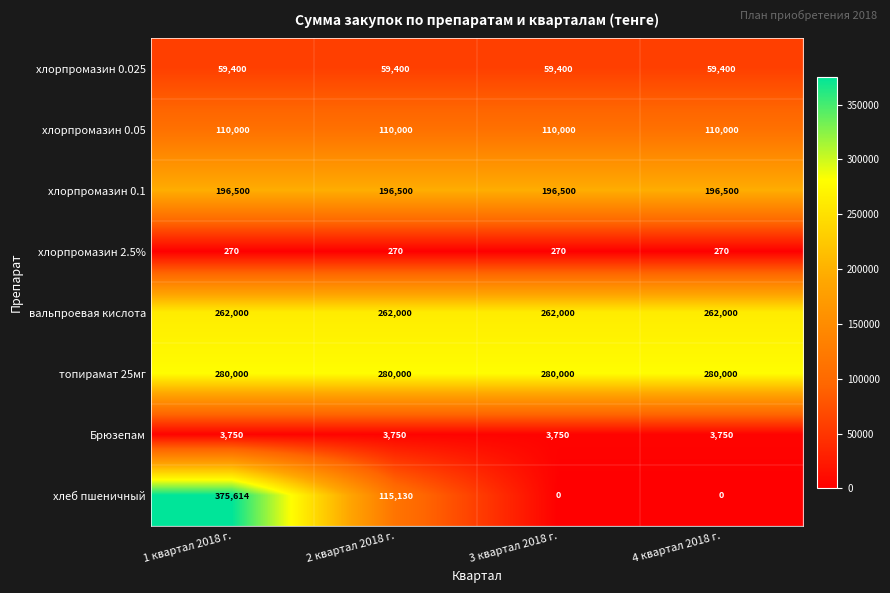

At which category does the chart reach its peak across all series?

1 квартал 2018 г.